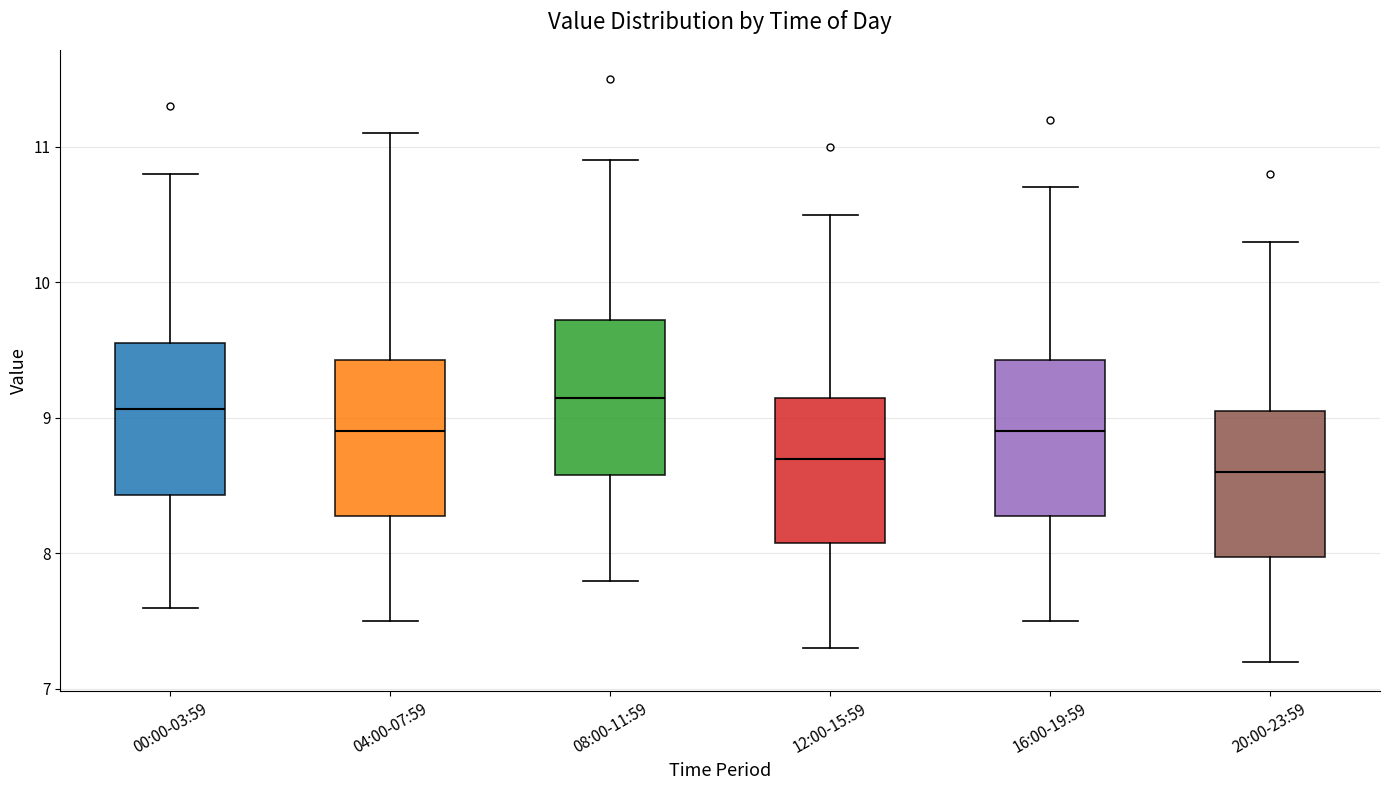

Reading left to right, transcribe this box plot: for each box, give where its median line is, the range the box spans, and where its two whiskers end, as read against the y-axis. The values are not printed on the chart, so give them approximately, as read against the axis.

00:00-03:59: median 9.1, box 8.4 to 9.6, whiskers 7.6 to 10.8
04:00-07:59: median 8.9, box 8.3 to 9.4, whiskers 7.5 to 11.1
08:00-11:59: median 9.2, box 8.6 to 9.7, whiskers 7.8 to 10.9
12:00-15:59: median 8.7, box 8.1 to 9.2, whiskers 7.3 to 10.5
16:00-19:59: median 8.9, box 8.3 to 9.4, whiskers 7.5 to 10.7
20:00-23:59: median 8.6, box 8.0 to 9.1, whiskers 7.2 to 10.3